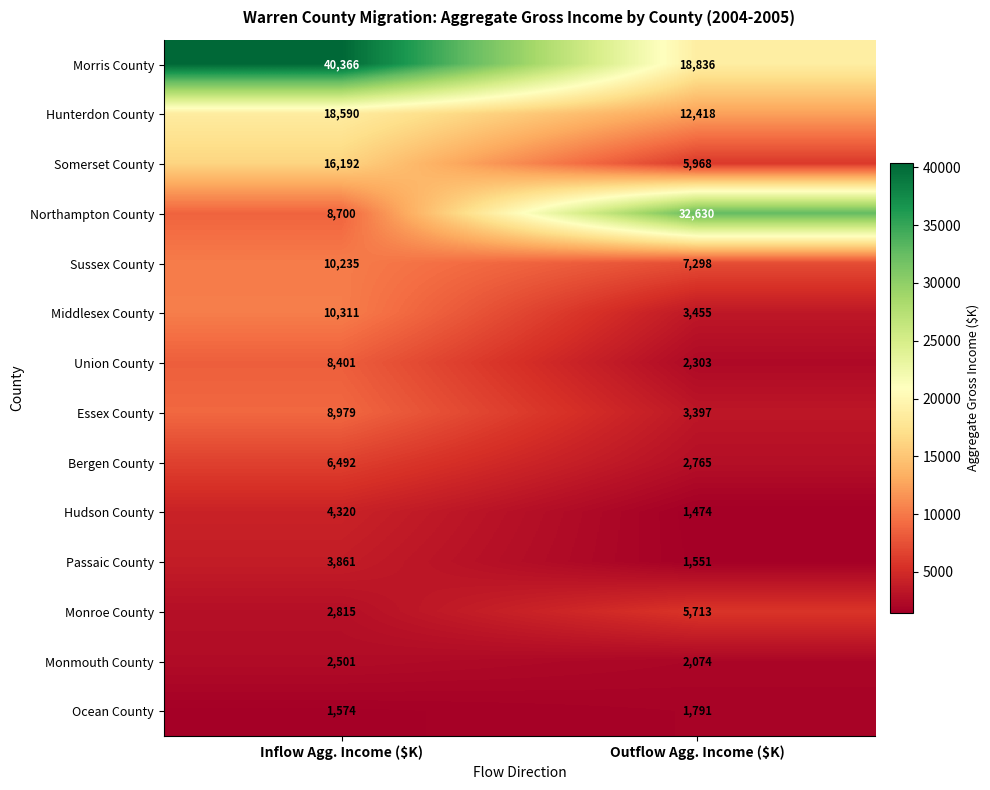

At which category is the sum across all series the highest?

Inflow Agg. Income ($K)